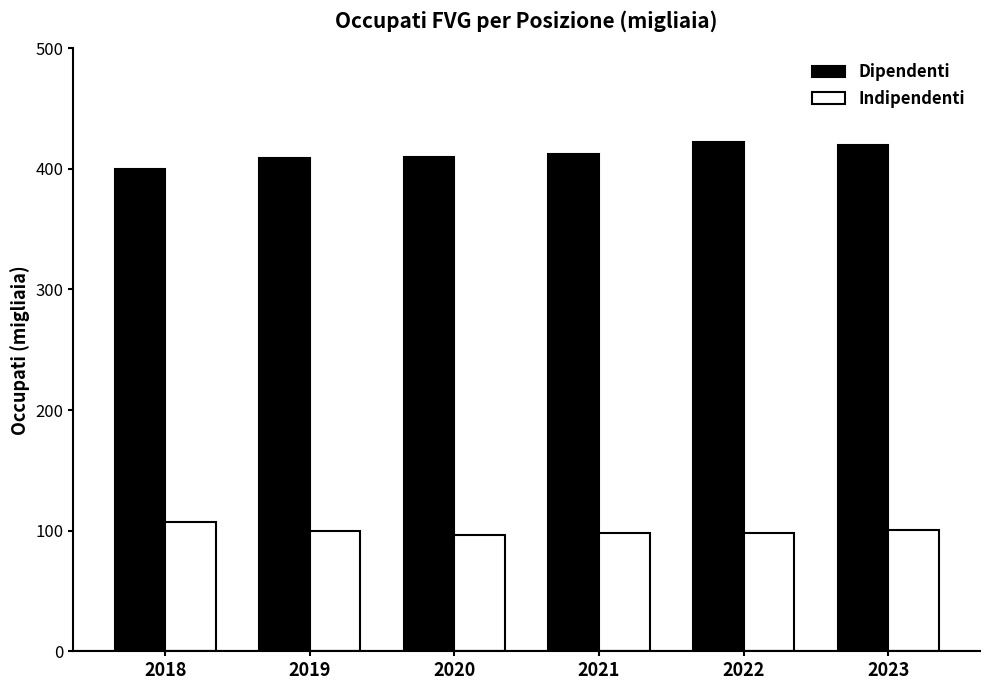

How many values in the Dipendenti series are below 411?

3